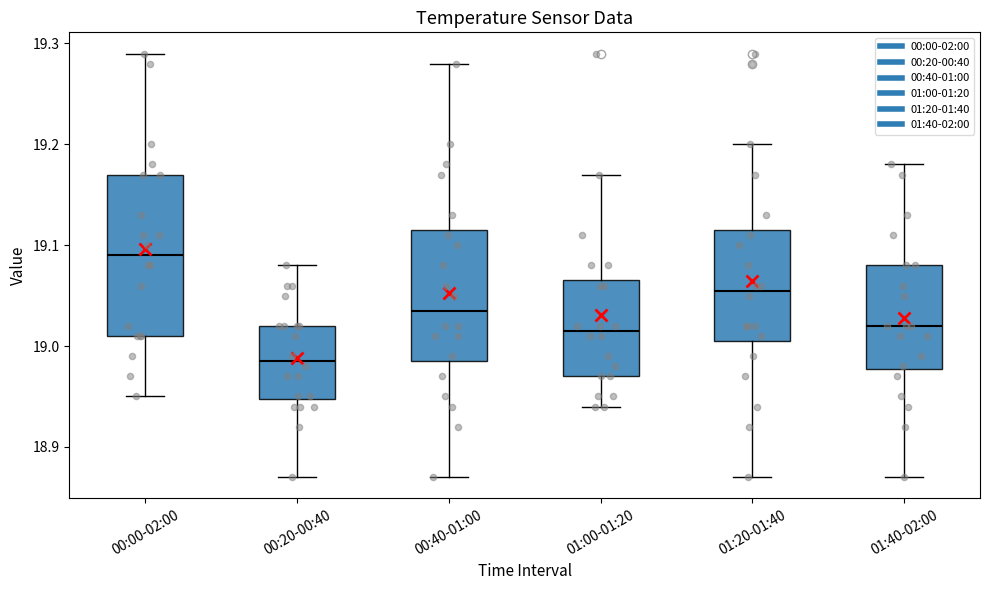

Reading left to right, transcribe this box plot: for each box, give where its median line is, the range the box spans, and where its two whiskers end, as read against the y-axis. The values are not printed on the chart, so give them approximately, as read against the axis.

00:00-02:00: median 19.09, box 19.01 to 19.17, whiskers 18.95 to 19.29
00:20-00:40: median 18.99, box 18.95 to 19.02, whiskers 18.87 to 19.08
00:40-01:00: median 19.04, box 18.99 to 19.12, whiskers 18.87 to 19.28
01:00-01:20: median 19.02, box 18.97 to 19.07, whiskers 18.94 to 19.17
01:20-01:40: median 19.06, box 19.01 to 19.12, whiskers 18.87 to 19.20
01:40-02:00: median 19.02, box 18.98 to 19.08, whiskers 18.87 to 19.18